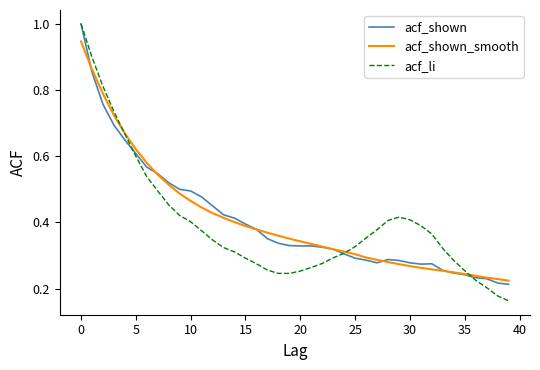

Is this an area chart (filled region under the line)?

No